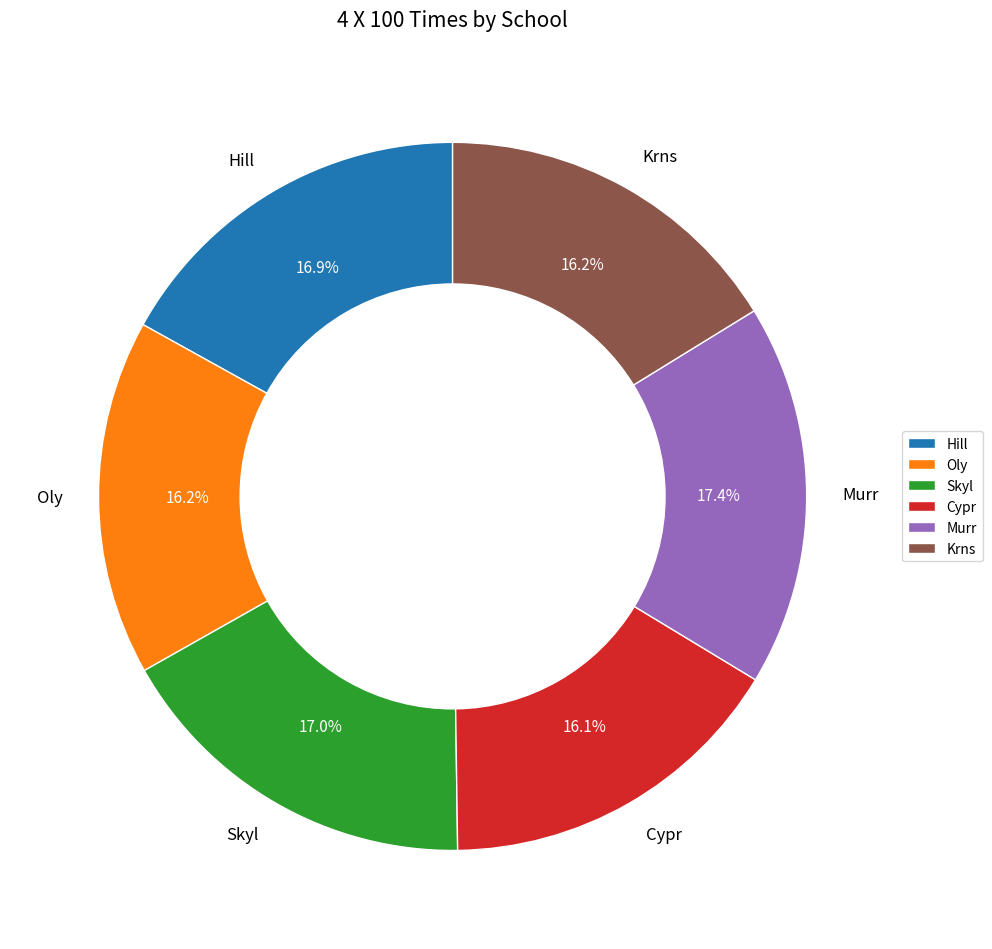

To the nearest percent, what is the combined percentage of Murr and Cypr?

34%